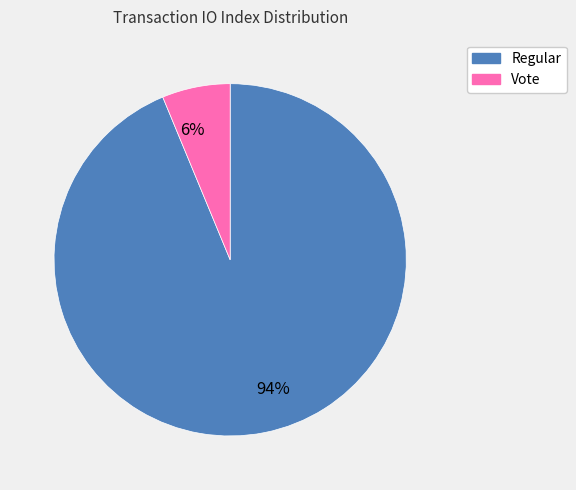

Between Vote and Regular, which is larger?

Regular